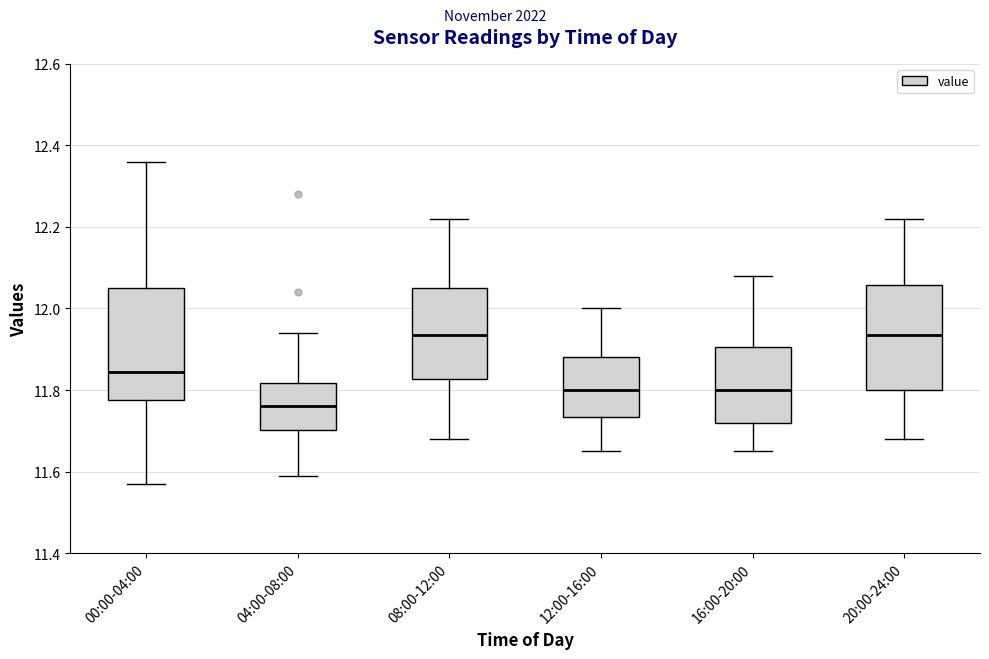

Reading left to right, transcribe this box plot: for each box, give where its median line is, the range the box spans, and where its two whiskers end, as read against the y-axis. The values are not printed on the chart, so give them approximately, as read against the axis.

00:00-04:00: median 11.84, box 11.78 to 12.06, whiskers 11.58 to 12.36
04:00-08:00: median 11.76, box 11.70 to 11.82, whiskers 11.60 to 11.94
08:00-12:00: median 11.94, box 11.82 to 12.06, whiskers 11.68 to 12.22
12:00-16:00: median 11.80, box 11.74 to 11.88, whiskers 11.66 to 12.00
16:00-20:00: median 11.80, box 11.72 to 11.90, whiskers 11.66 to 12.08
20:00-24:00: median 11.94, box 11.80 to 12.06, whiskers 11.68 to 12.22